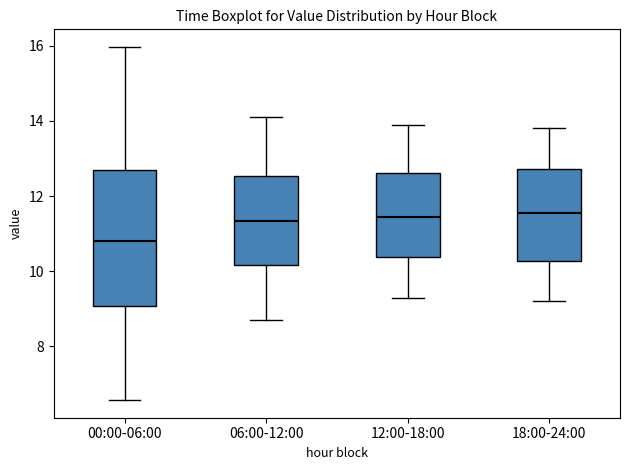

Comparing the boxes themselves (not the whiskers), which one is the tallest?

00:00-06:00